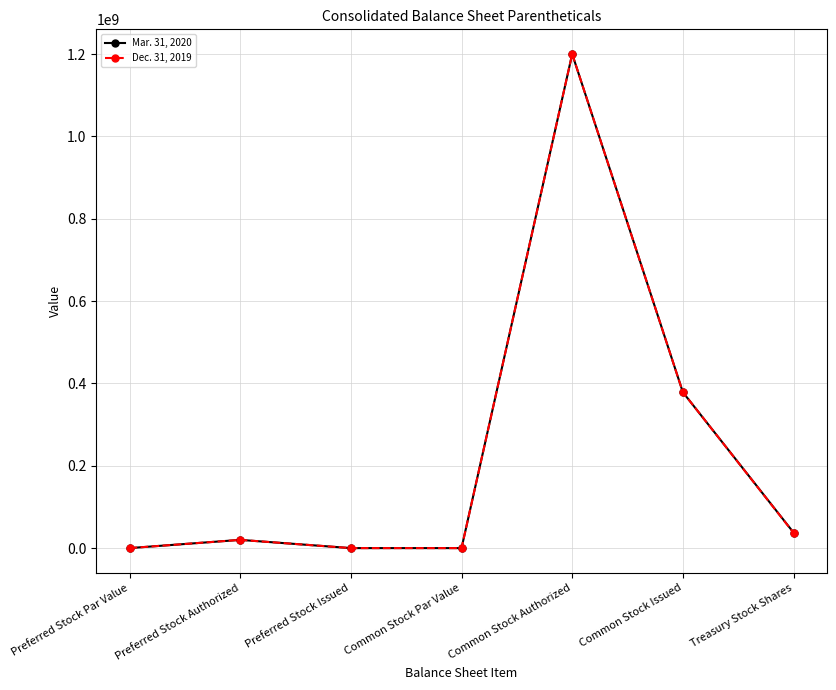

True or false: Dec. 31, 2019 has more than 2 interior local peaks.

False